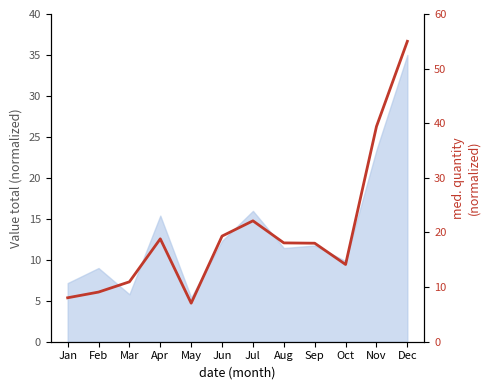

Reading right to left, extract all data points from this chart.

55.0	39.4	14.1	18.0	18.1	22.1	19.3	7.1	18.8	11.0	9.1	8.0